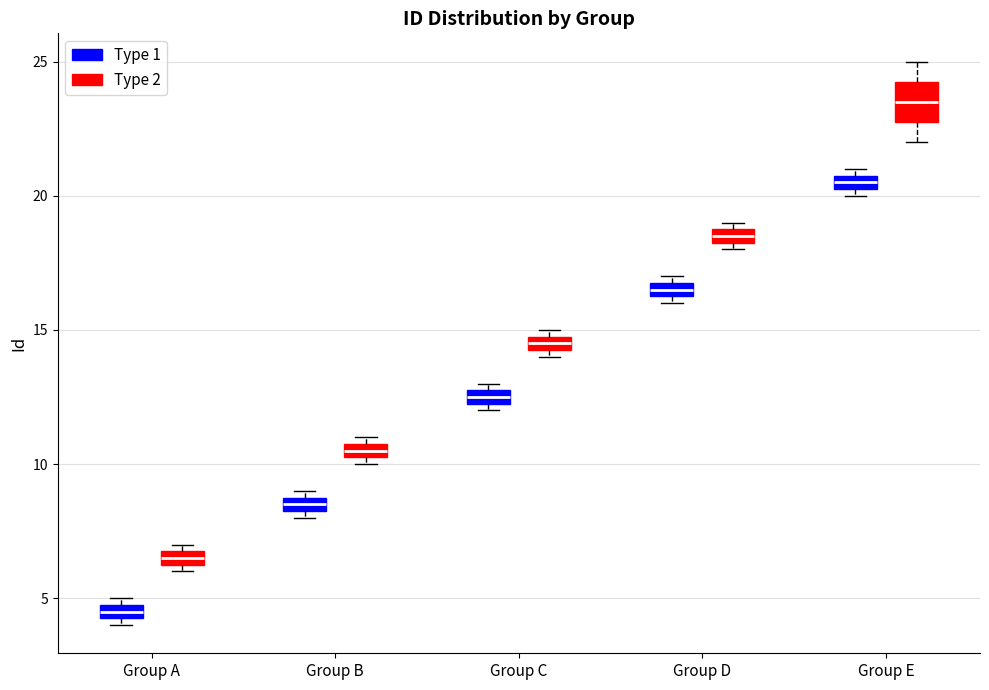

Where is the lower edge of the box for Group C (Type 2) on the y-axis? The values are not printed on the chart, so give them approximately, as read against the axis.

14.5